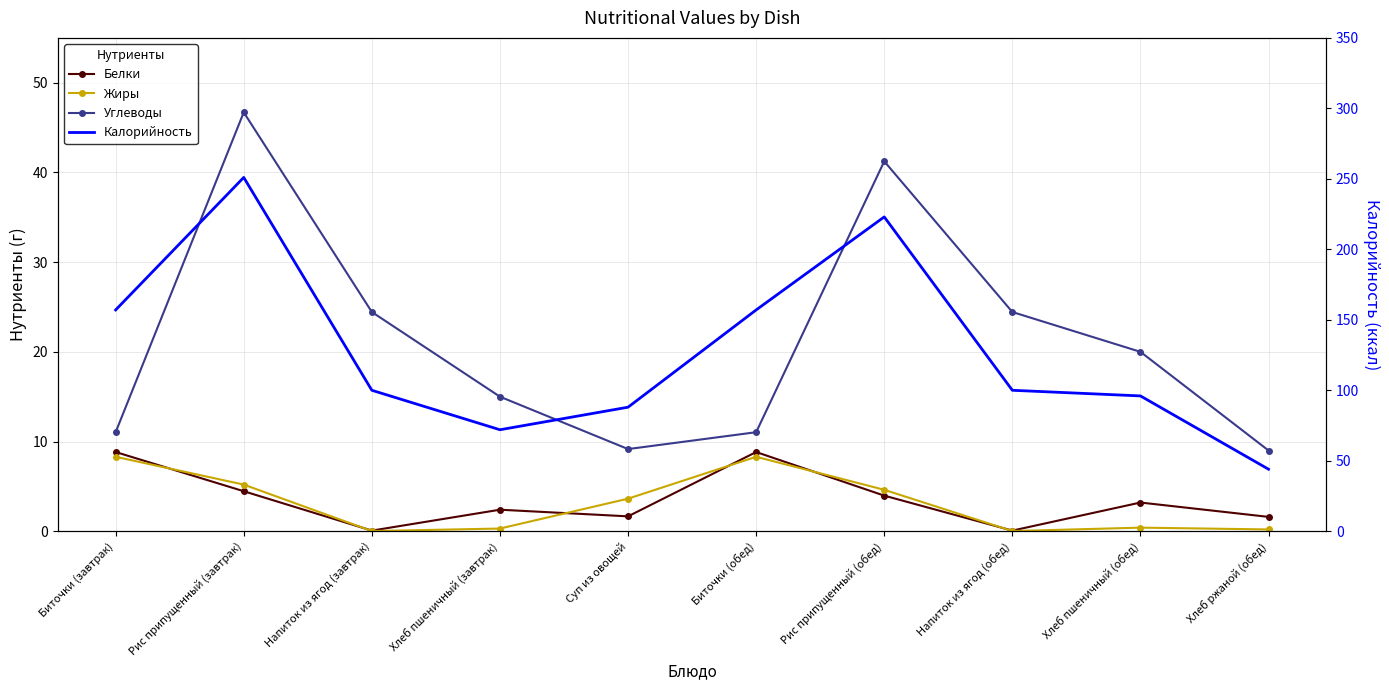

Is the value of Белки at Напиток из ягод (обед) greater than the value of Углеводы at Биточки (обед)?

No